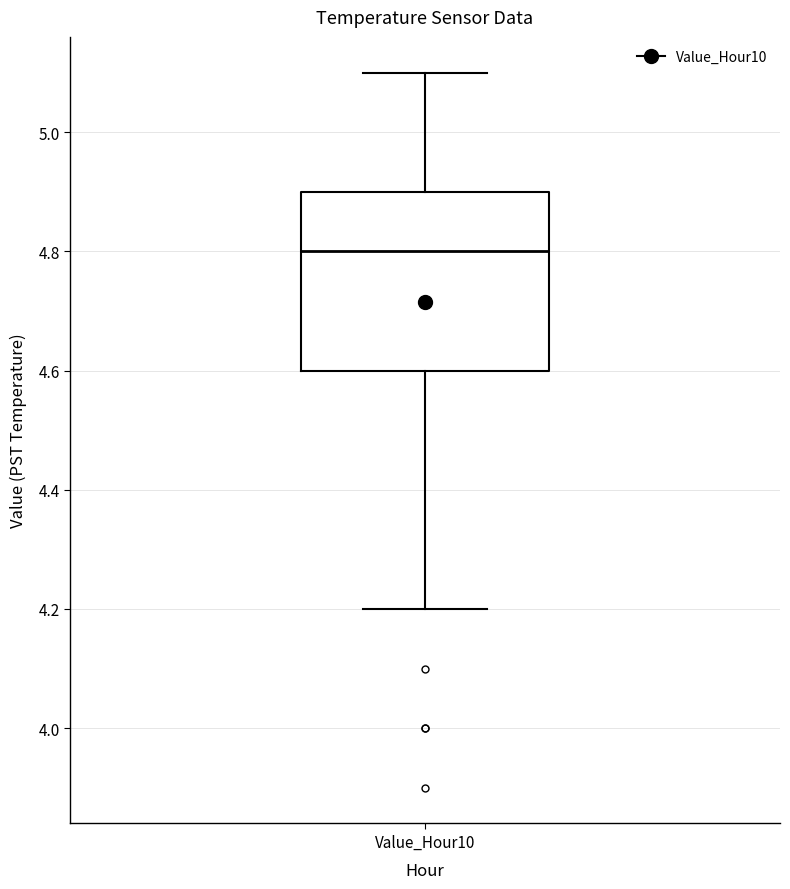

Transcribe this box plot: give where the median line is, the range the box spans, and where the two whiskers end, as read against the y-axis. The values are not printed on the chart, so give them approximately, as read against the axis.

median 4.8, box 4.6 to 4.9, whiskers 4.2 to 5.1